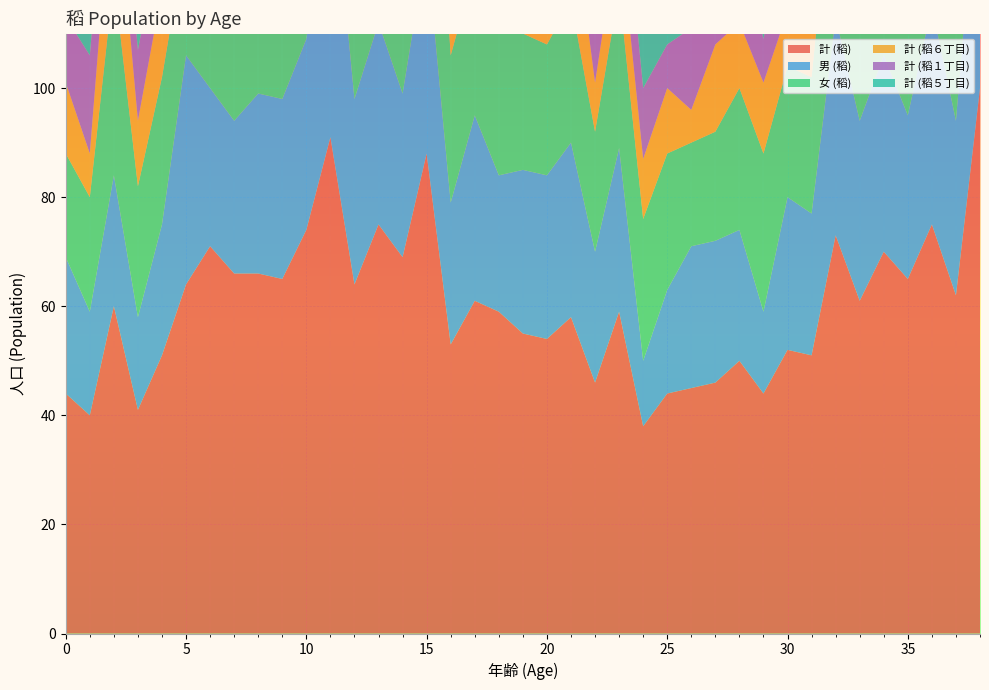

Reading left to right, transcribe all the data shown in this chart.

計 (稻): 44	40	60	41	51	64	71	66	66	65	74	91	64	75	69	88	53	61	59	55	54	58	46	59	38	44	45	46	50	44	52	51	73	61	70	65	75	62	100
男 (稻): 25	19	24	17	24	42	29	28	33	33	35	53	34	37	30	38	26	34	25	30	30	32	24	30	12	19	26	26	24	15	28	26	40	33	36	30	40	32	47
女 (稻): 19	21	36	24	27	22	42	38	33	32	39	38	30	38	39	50	27	27	34	25	24	26	22	29	26	25	19	20	26	29	24	25	33	28	34	35	35	30	53
計 (稻６丁目): 13	8	23	12	16	15	21	19	15	17	13	23	13	15	16	15	11	15	15	8	12	19	9	12	11	12	6	16	12	13	10	16	11	14	17	20	14	19	32
計 (稻１丁目): 12	18	14	13	12	14	15	11	16	10	18	14	17	17	12	21	12	12	14	15	17	13	16	15	13	8	15	12	18	8	18	16	21	19	25	15	28	17	21
計 (稻５丁目): 12	5	15	9	11	16	25	19	23	24	28	34	26	31	30	30	19	17	16	19	13	16	11	15	10	12	15	8	10	10	13	12	22	11	11	18	19	14	30